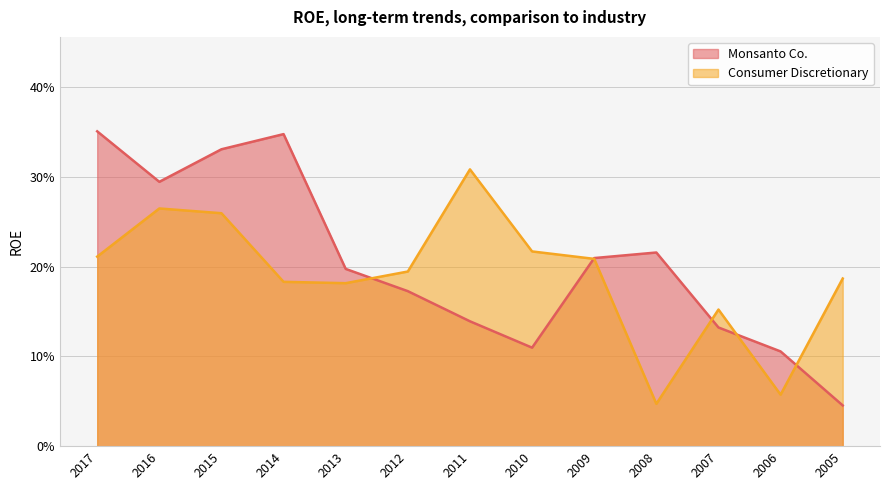

Which series has the largest total across all categories?

Monsanto Co.